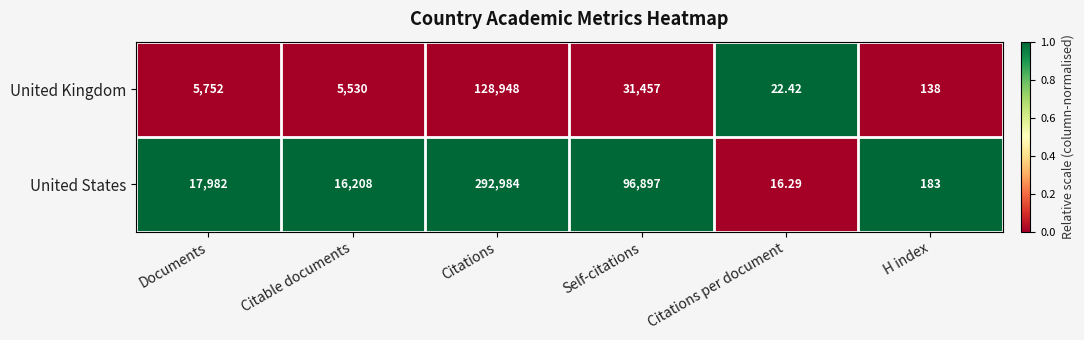

Where is United States nearest to the value 146500?

Self-citations